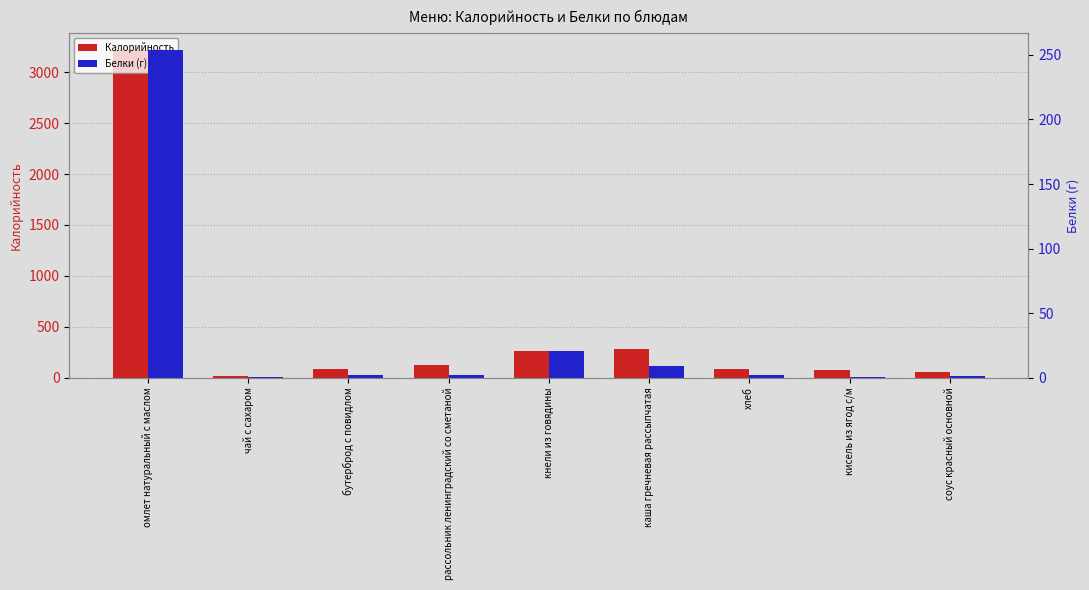

How many categories are shown in the chart?

9